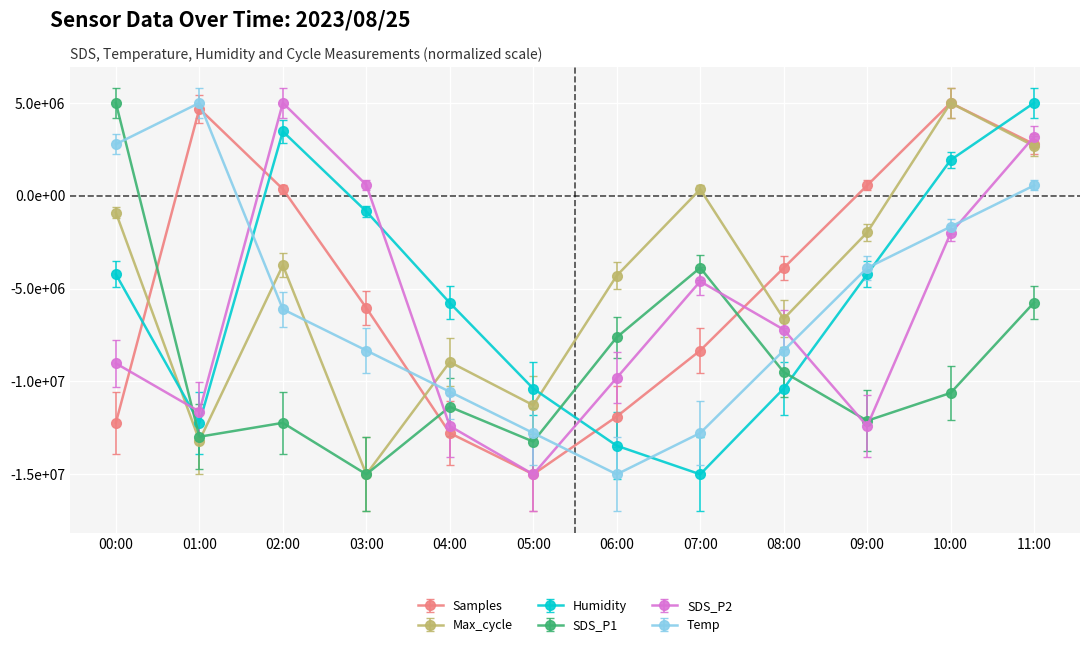

Which series changed the most between 07:00 and 10:00?

Humidity